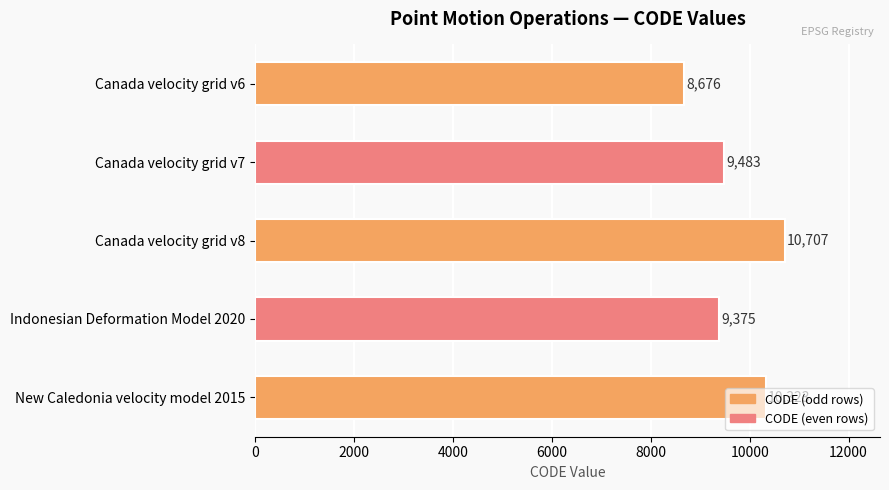

What is the change in value from Canada velocity grid v6 to New Caledonia velocity model 2015?

+1647